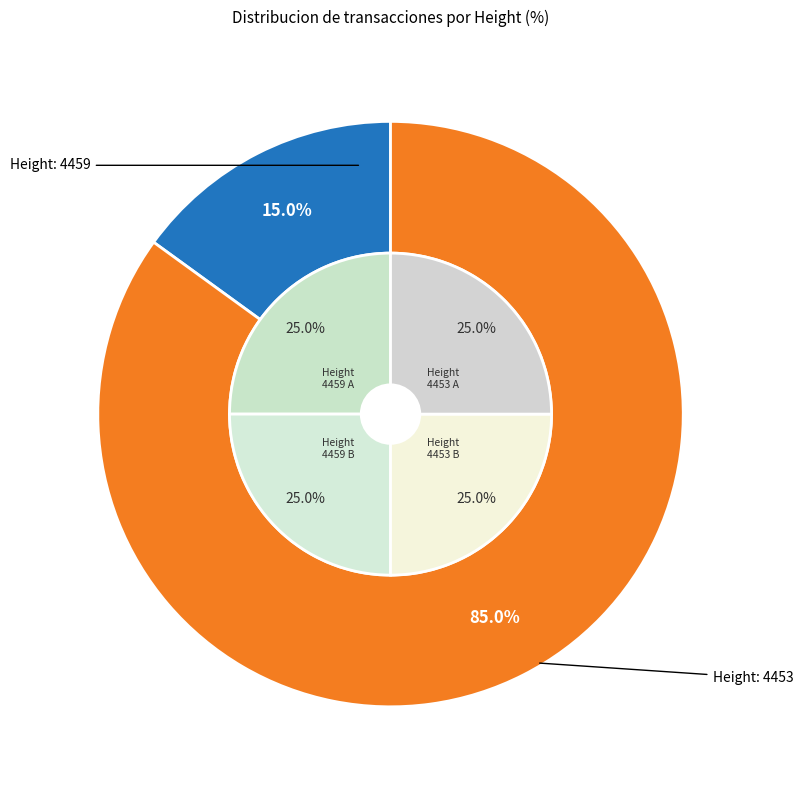

Which slice represents more than half of the pie?

4453